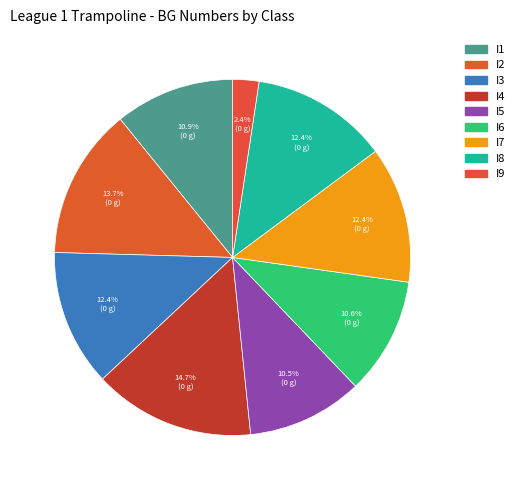

To the nearest percent, what percentage of the pie is I7?

12%